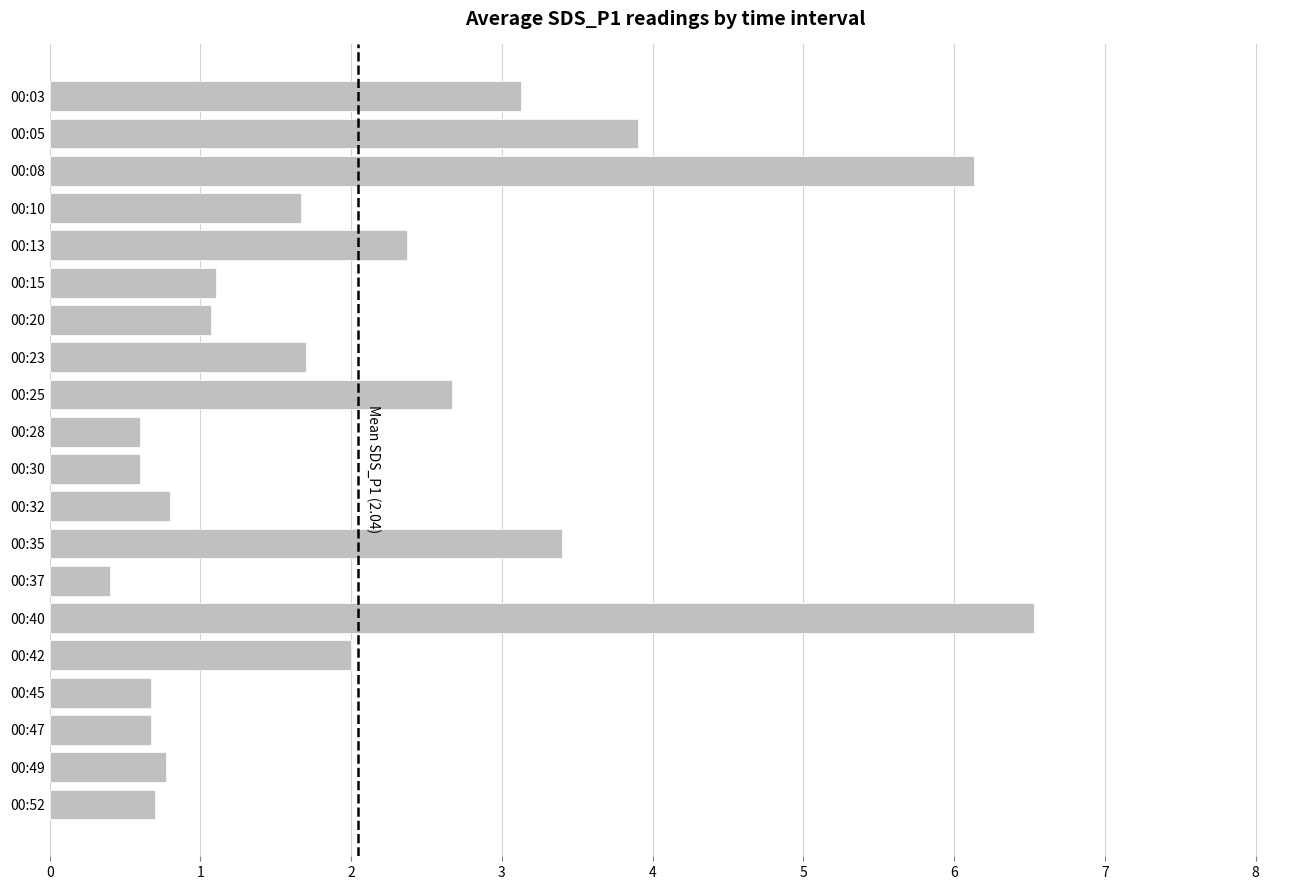

What is the value of the 3rd bar from the top?

6.1